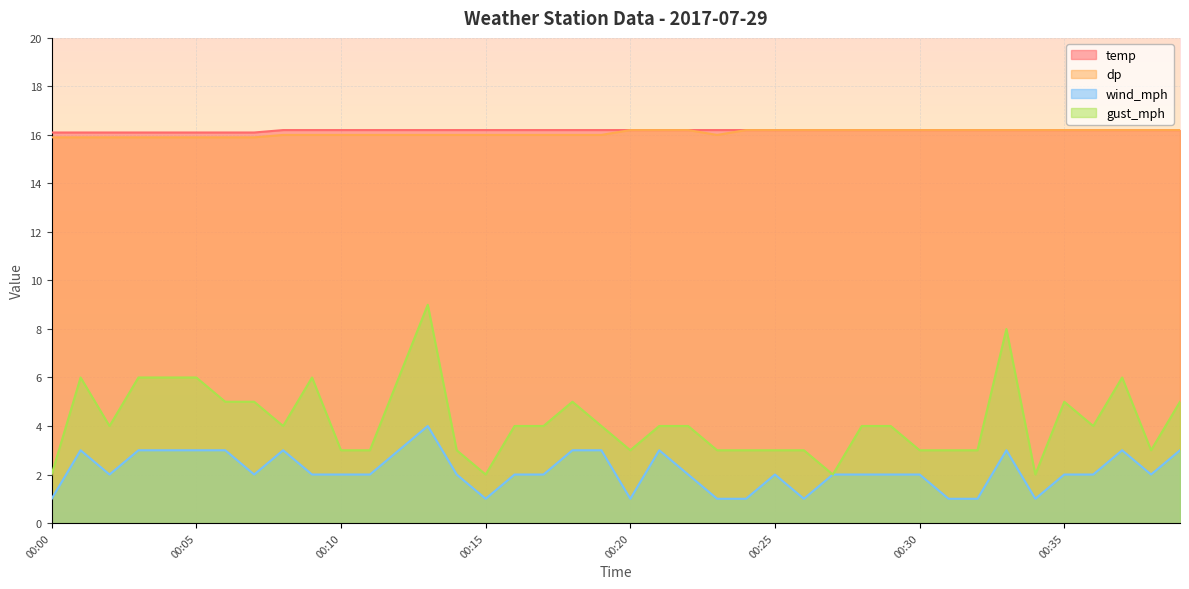

How many lines are shown in the chart?

4